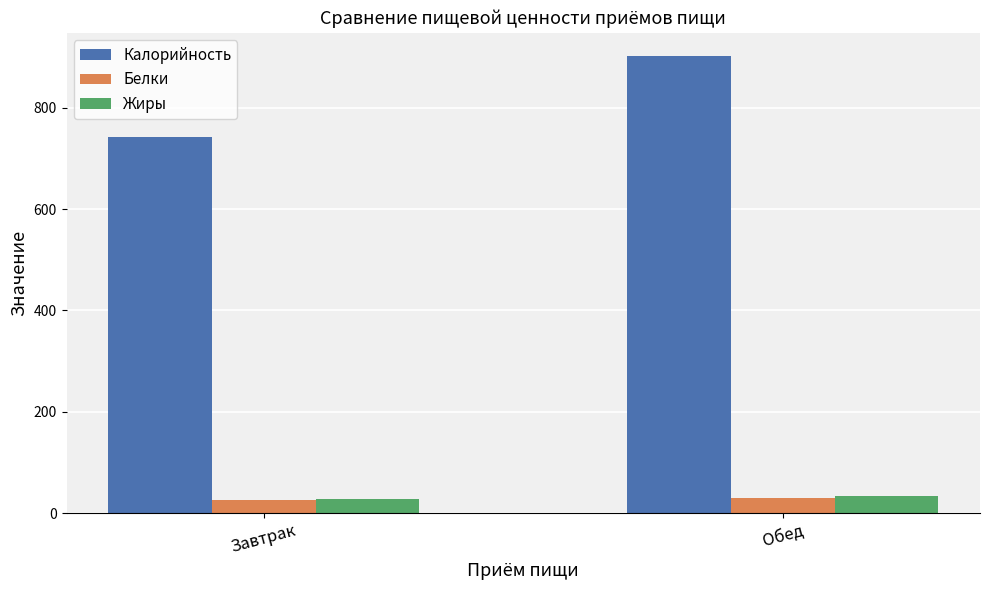

What is the spread (max minus min) of values at Обед?

872.8